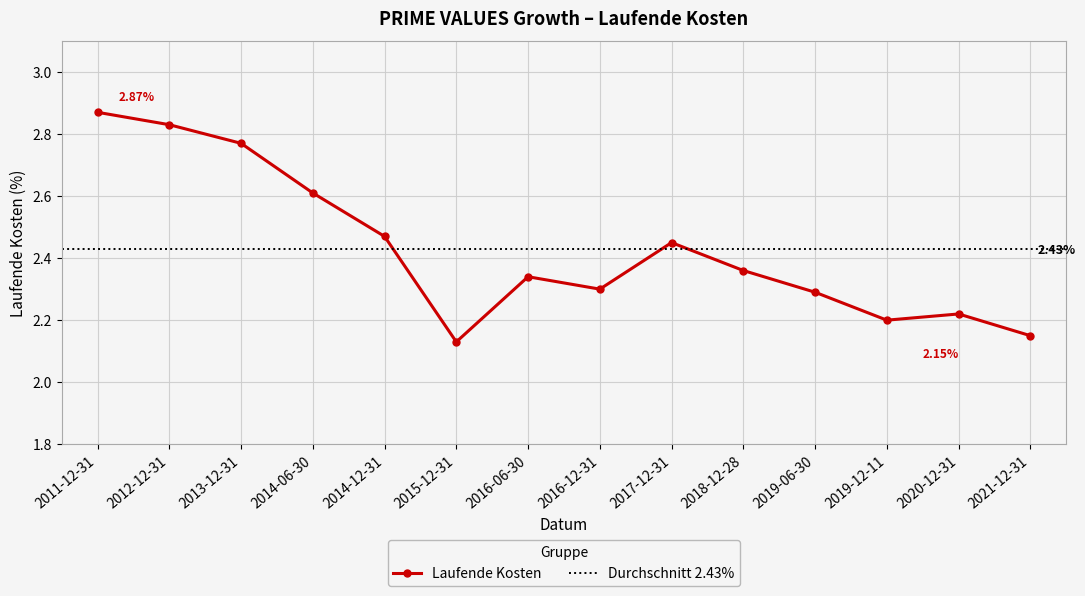

What is the difference between the second highest and minimum values?

0.7